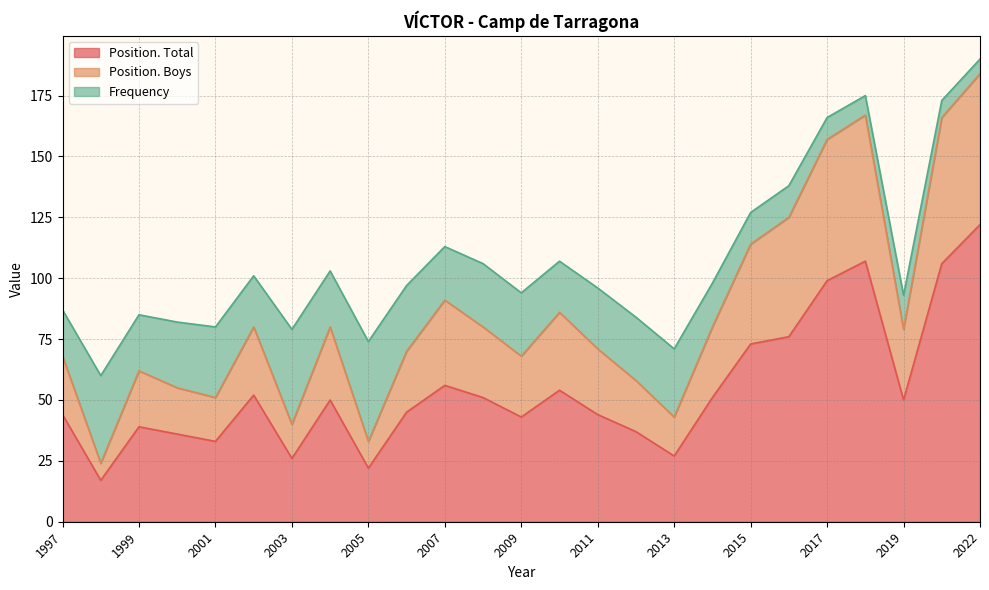

Between 2017 and 2016, which series saw the biggest shift?

Position. Total